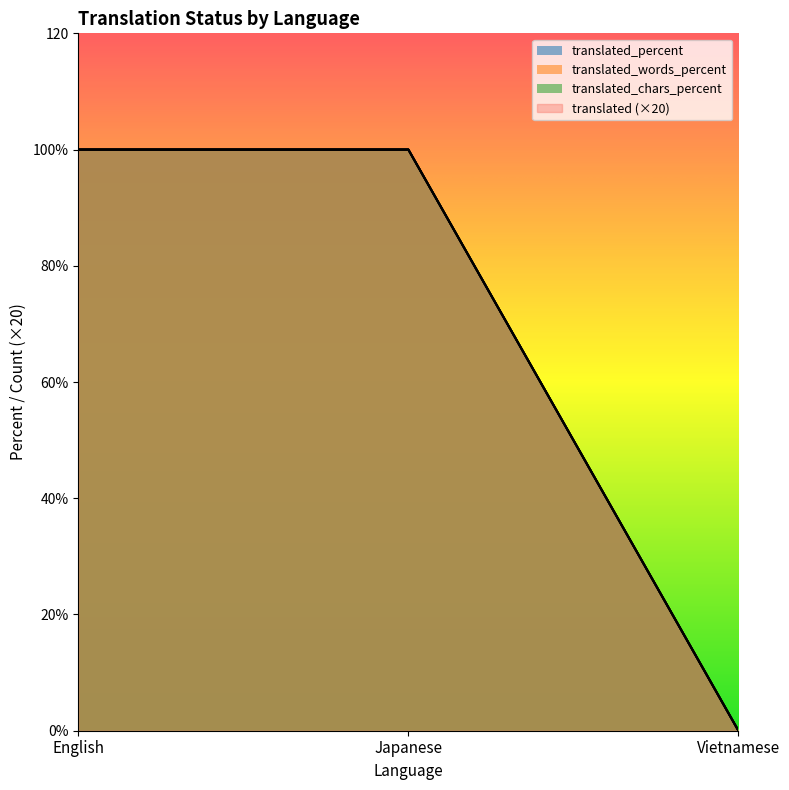

Reading left to right, list all the values displayed in this chart.

translated: English=100	Japanese=100	Vietnamese=0
translated_percent: English=100	Japanese=100	Vietnamese=0
translated_words: English=100	Japanese=100	Vietnamese=0
translated_chars: English=100	Japanese=100	Vietnamese=0